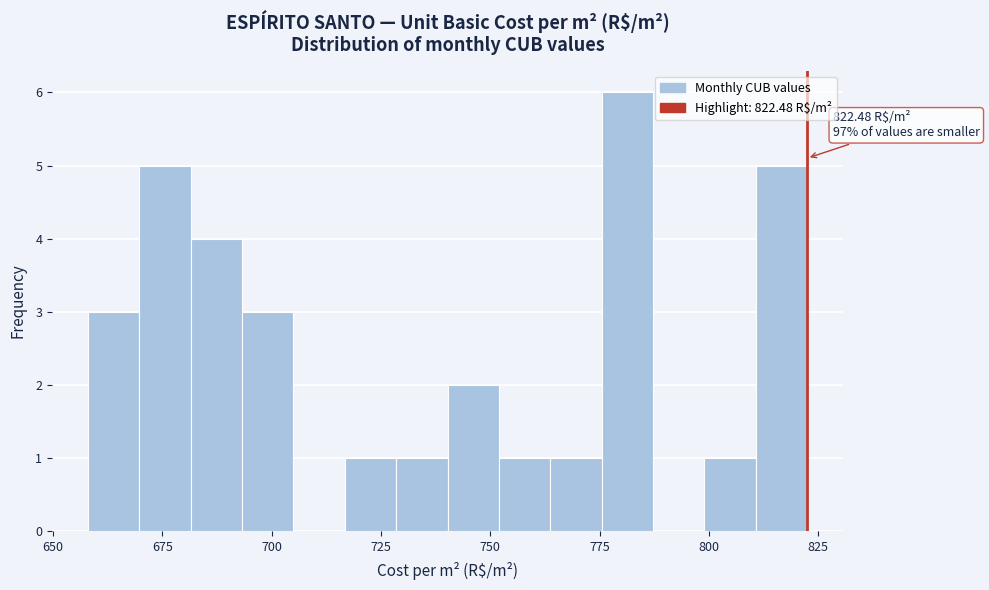

Around what value on the x-axis is the tallest bar? Give the approximate position of its centre, as read against the axis.

780